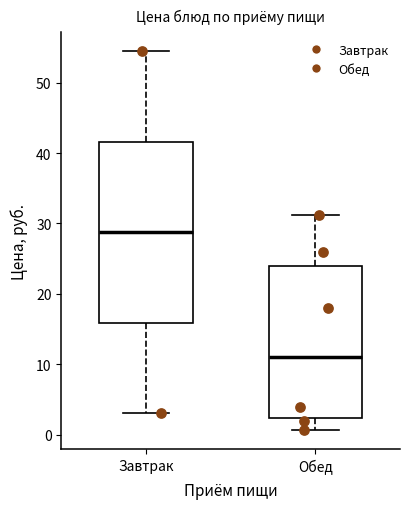

Reading left to right, read every box against the y-axis: the position of its median line, the range the box covers, and the ends of its whiskers. The values are not printed on the chart, so give them approximately, as read against the axis.

Завтрак: median 29, box 16 to 42, whiskers 3 to 54
Обед: median 11, box 2 to 24, whiskers 1 to 31